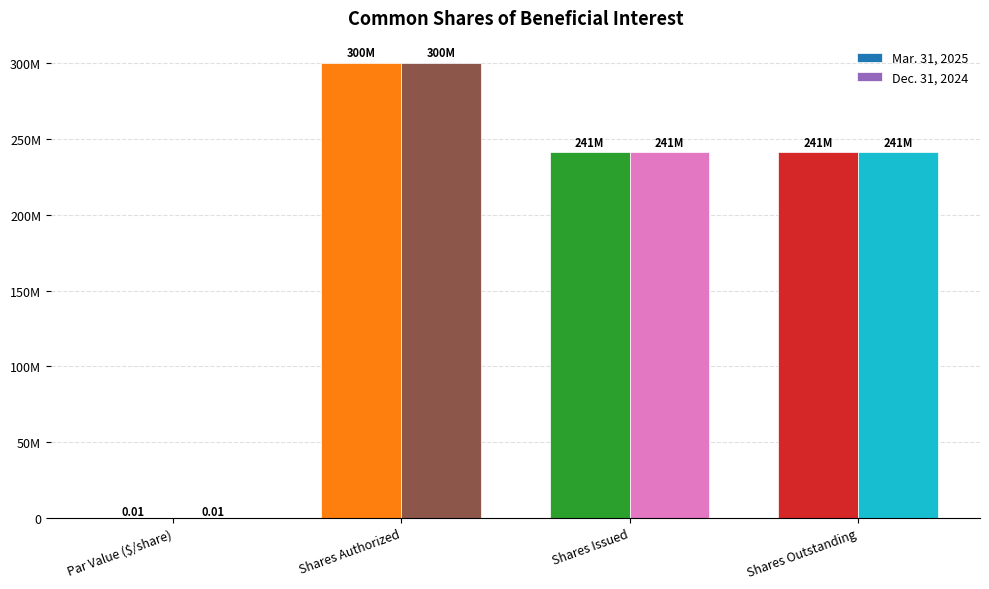

What are all the series names shown in the legend?

Mar. 31, 2025, Dec. 31, 2024